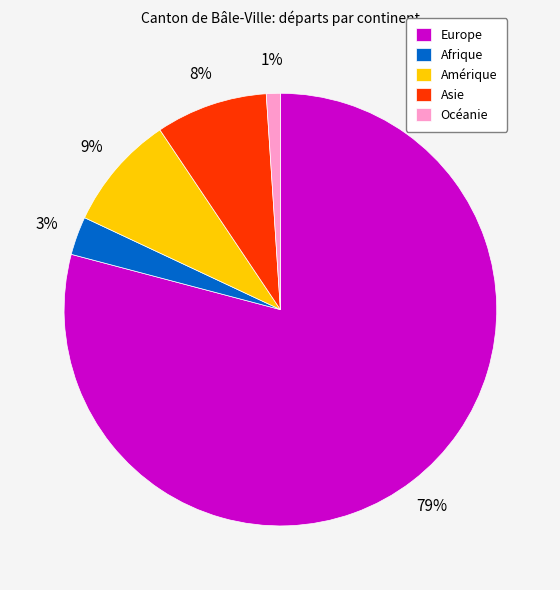

Is it true that Europe is 79% of the pie?

True